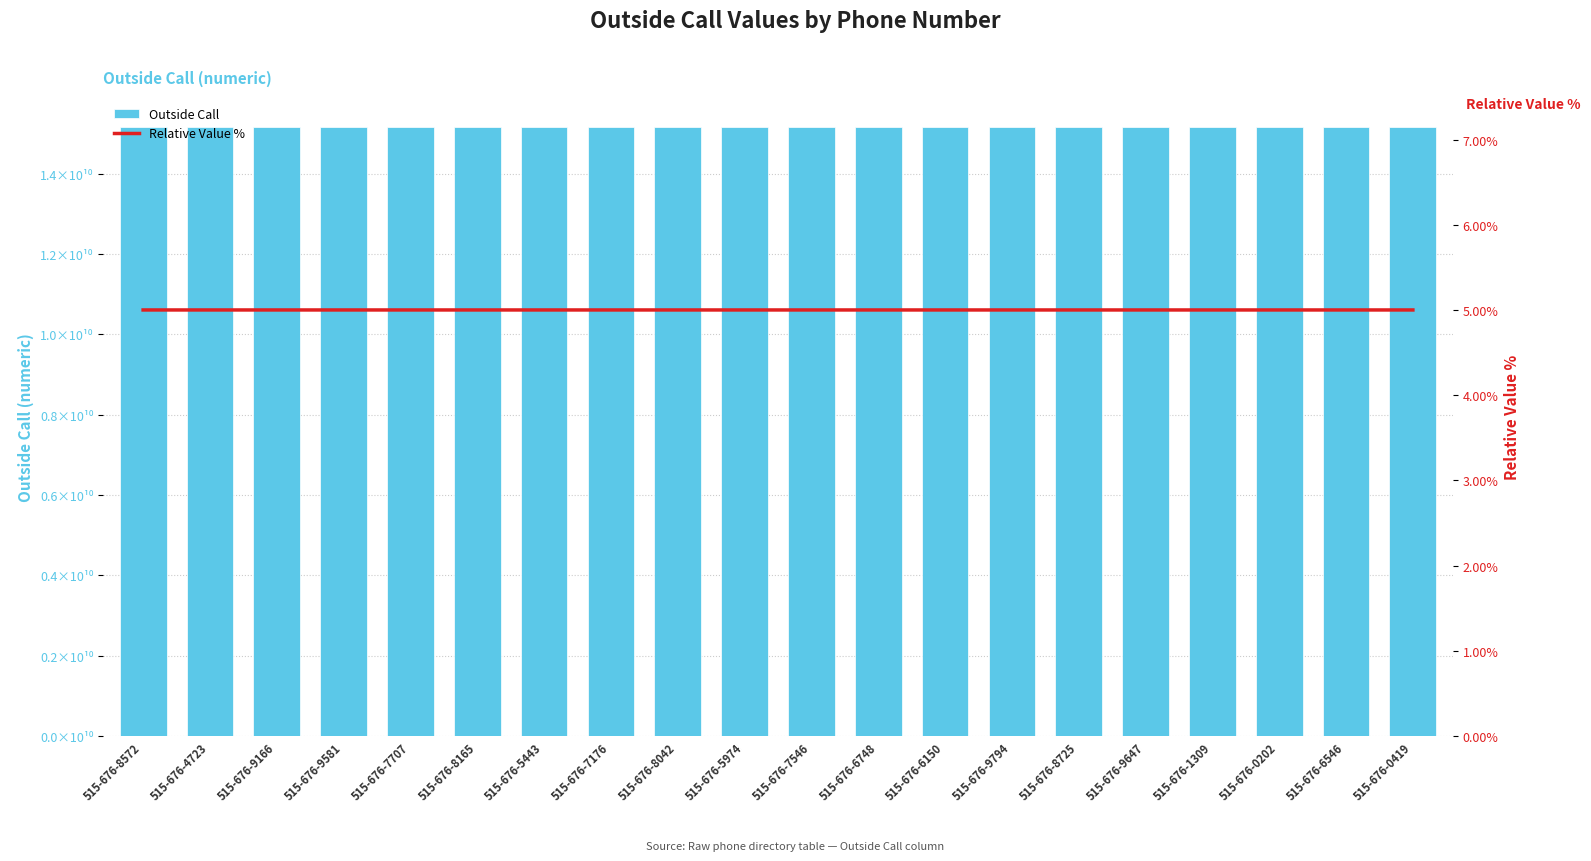

Between 515-676-6150 and 515-676-0202, which is larger?

515-676-6150